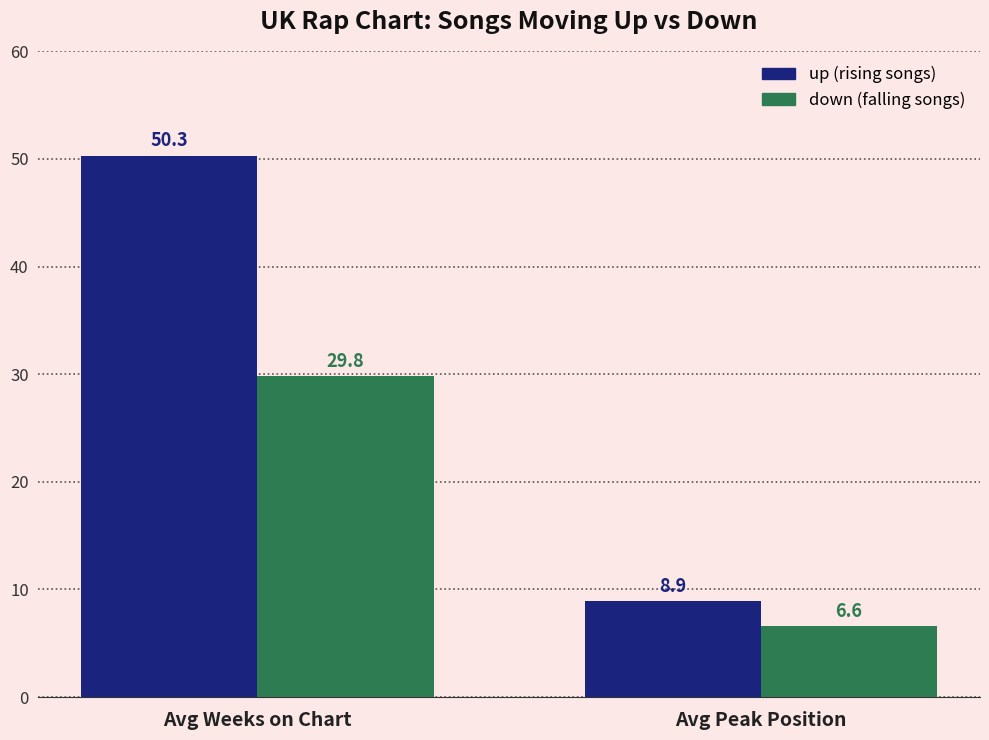

How many categories are shown in the chart?

2